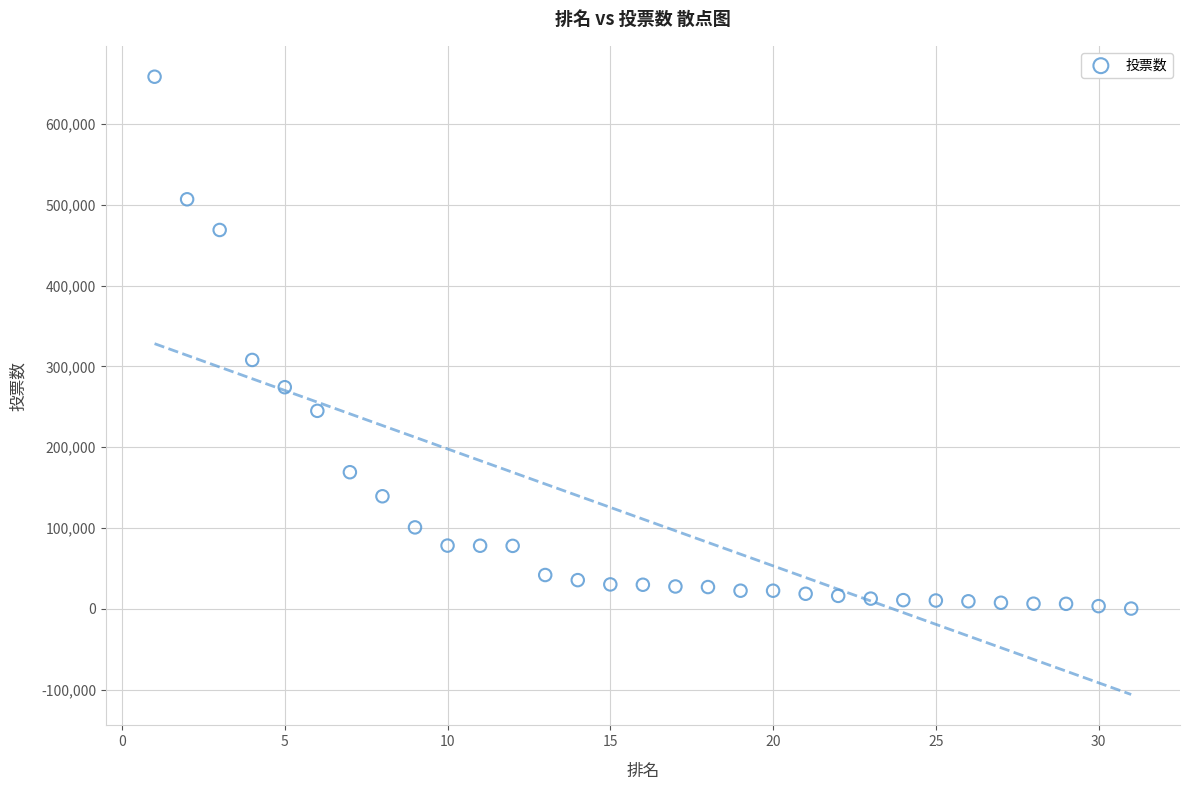

What Y value in the scatter plot is closest to 329481?

308074